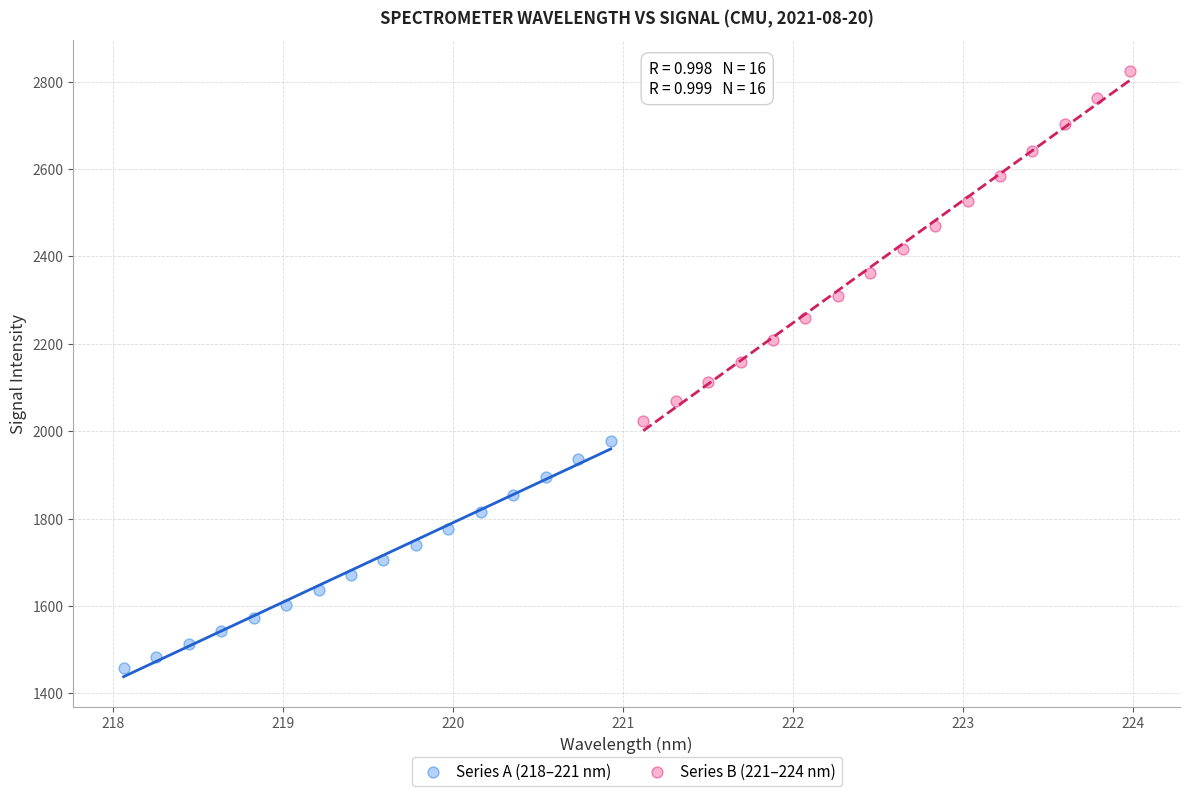

What are all the series names shown in the legend?

Series A (218–221 nm), Series B (221–224 nm)